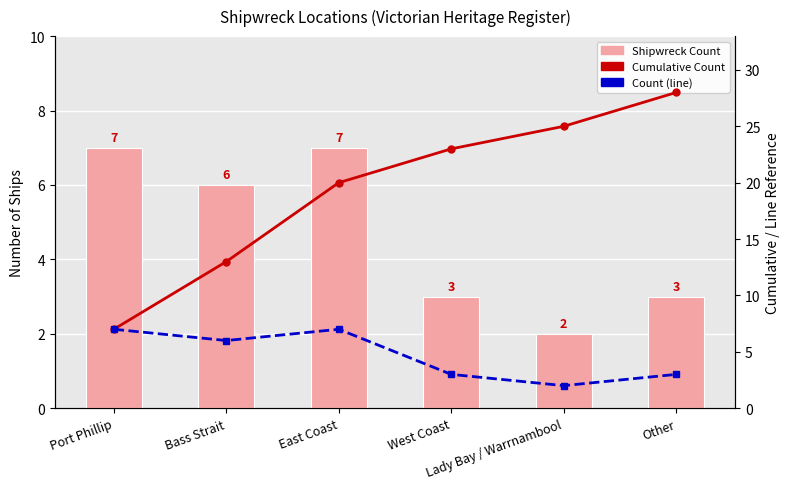

Count the number of data series in this chart.

3